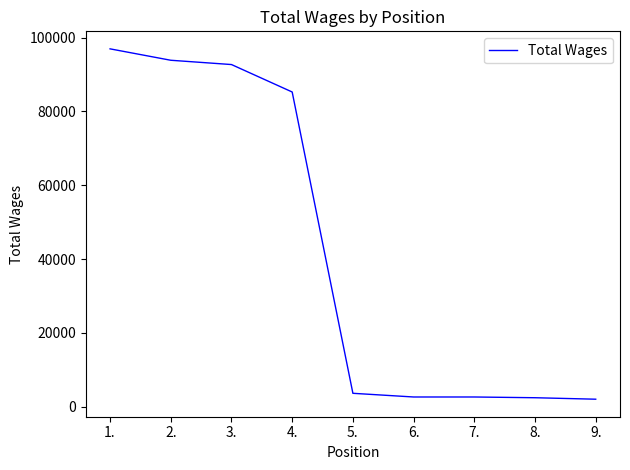

What is the average value?

42446